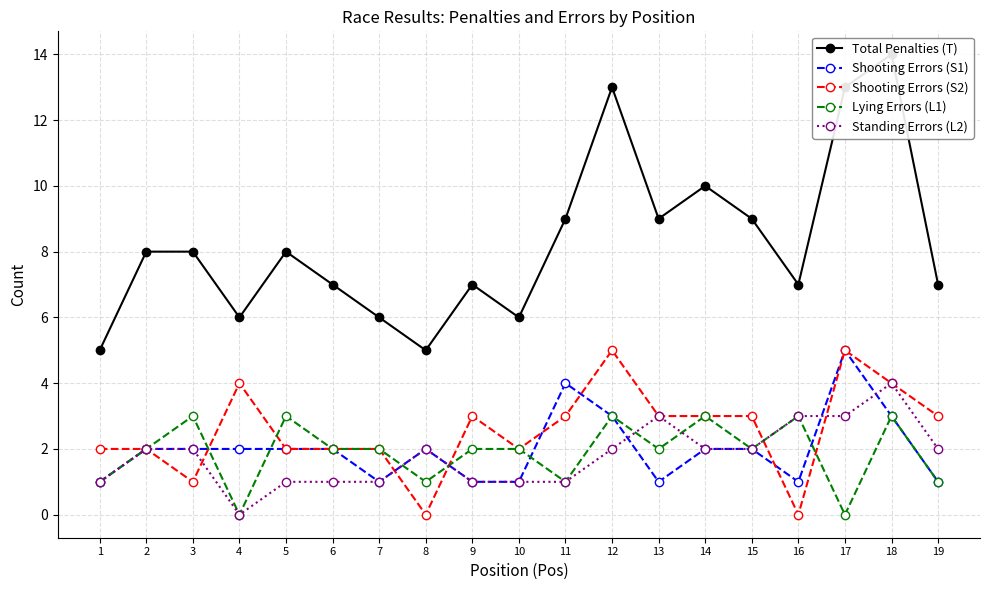

The value of Lying Errors (L1) at 6 is 1. True or false?

False